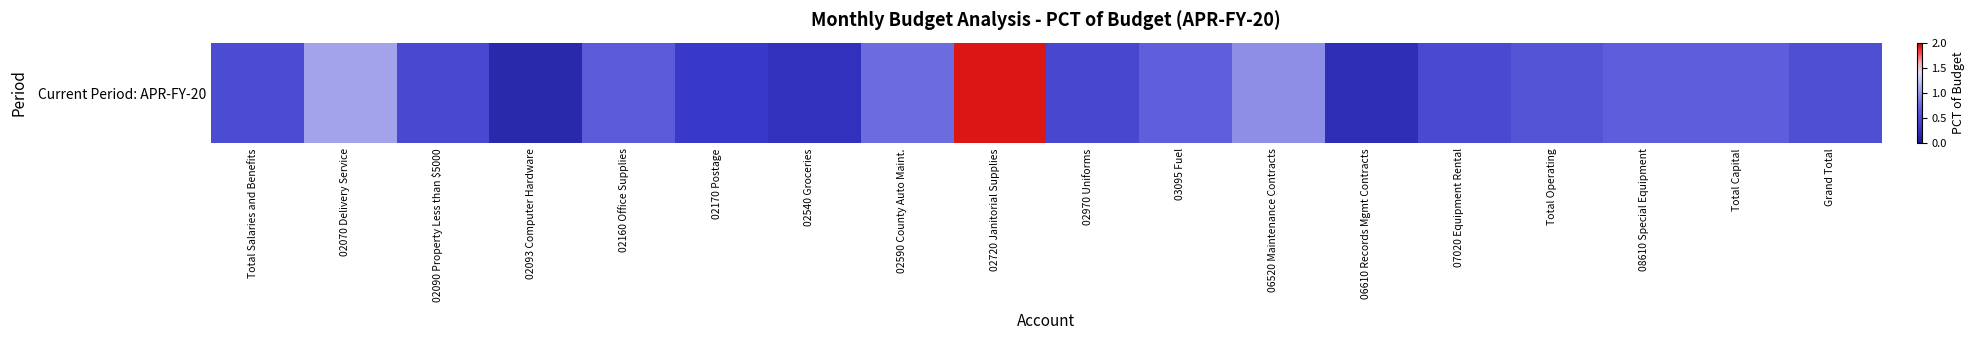

Rank the categories by value from lowest to highest.

02093 Computer Hardware, 06610 Records Mgmt Contracts, 02540 Groceries, 02170 Postage, 02970 Uniforms, 02090 Property Less than $5000, 07020 Equipment Rental, Total Salaries and Benefits, Grand Total, Total Operating, 02160 Office Supplies, 08610 Special Equipment, Total Capital, 03095 Fuel, 02590 County Auto Maint., 06520 Maintenance Contracts, 02070 Delivery Service, 02720 Janitorial Supplies